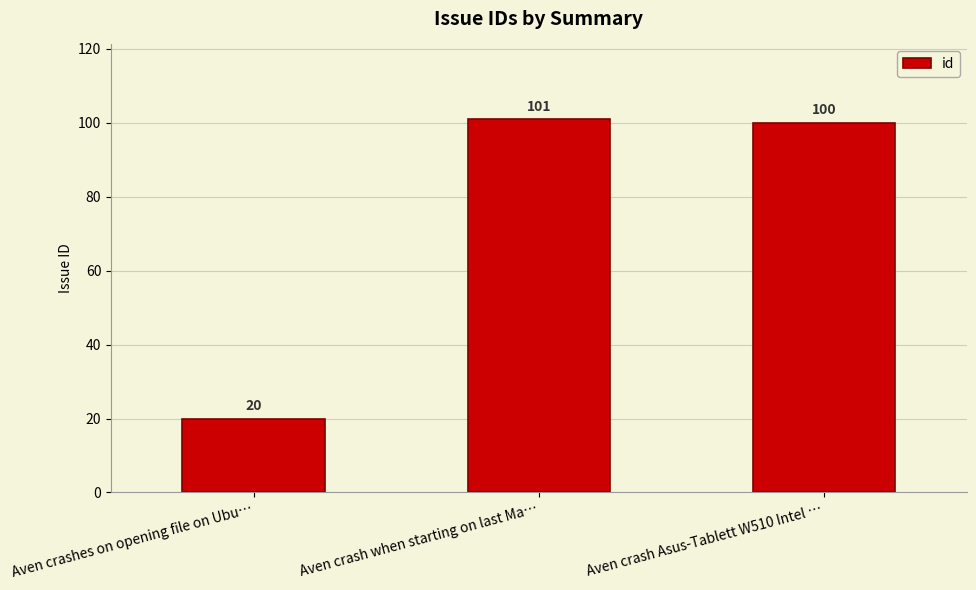

Reading right to left, transcribe all the data shown in this chart.

Aven crash Asus-Tablett W510 Intel …=100	Aven crash when starting on last Ma…=101	Aven crashes on opening file on Ubu…=20